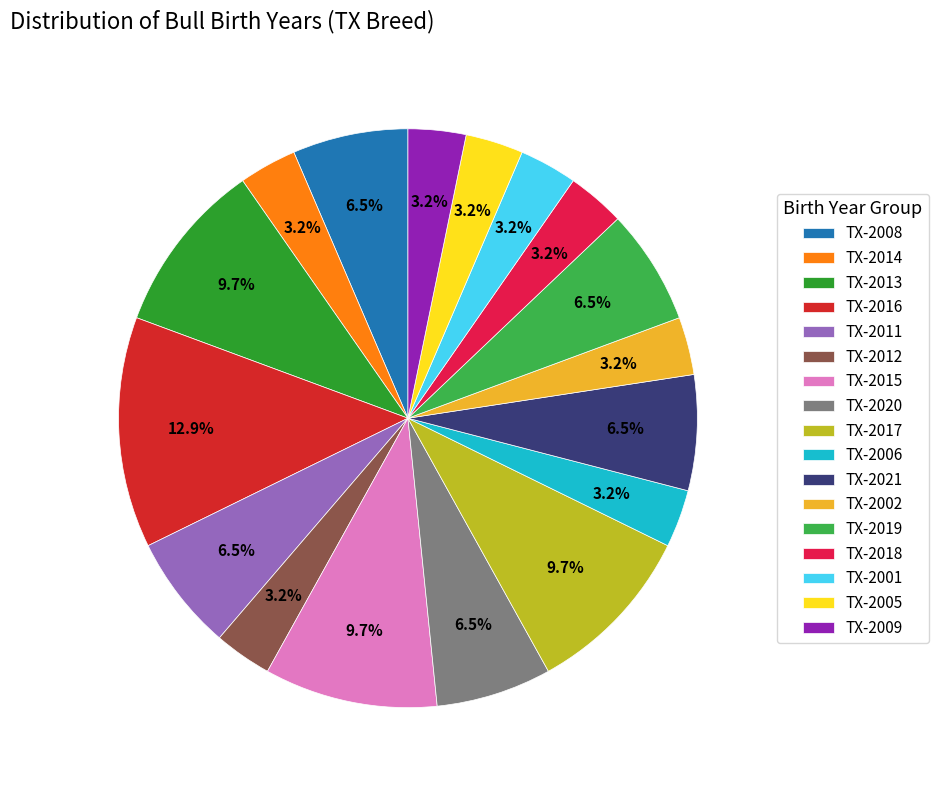

Count the number of slices in the pie.

17